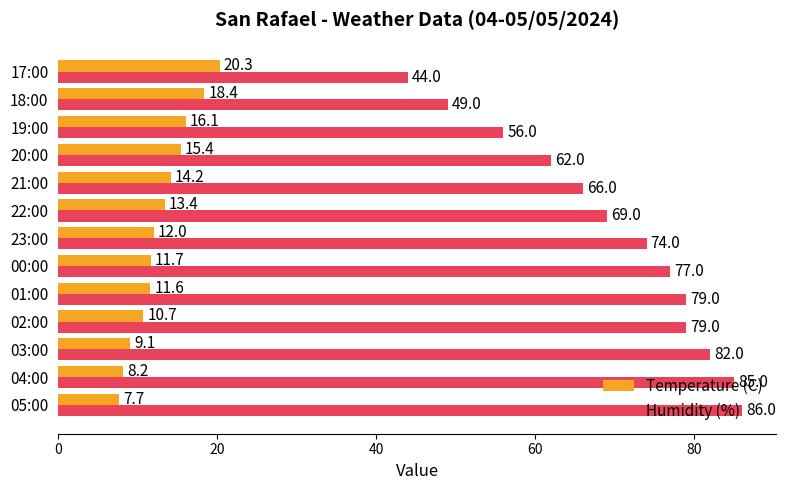

What value does the Humidity (%) series have at 20:00?

62.0